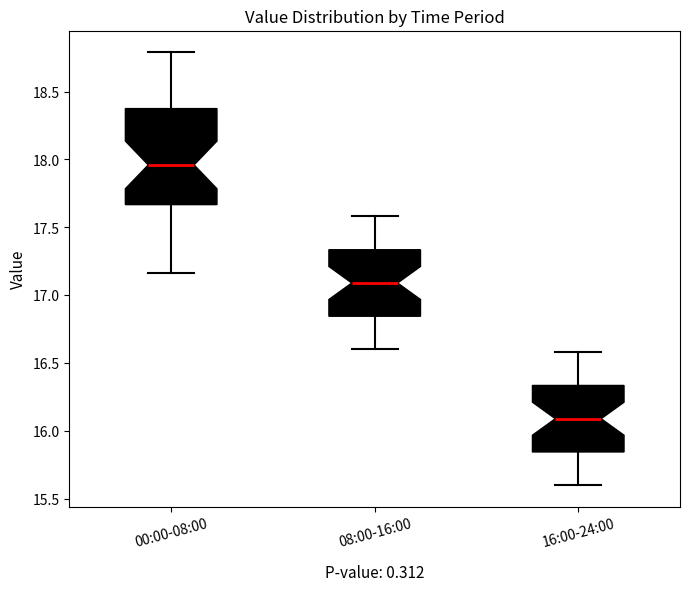

Where is the upper edge of the box for 00:00-08:00 on the y-axis? The values are not printed on the chart, so give them approximately, as read against the axis.

18.40